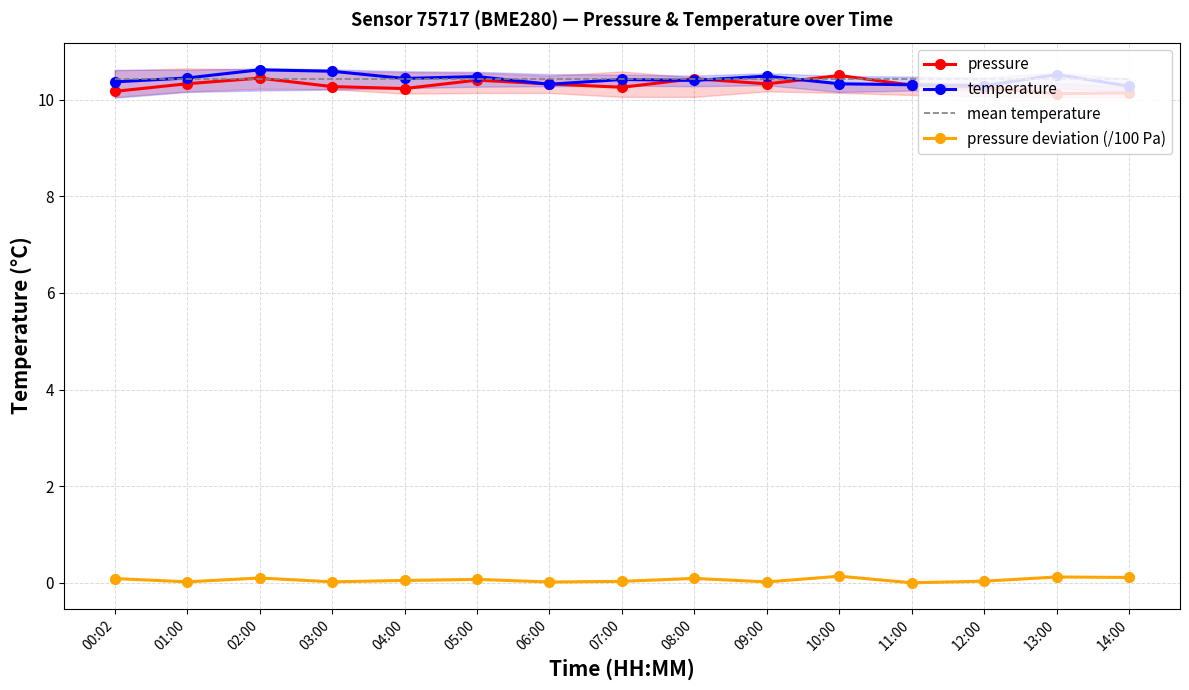

At 12:00, list the series in order from smallest to largest.

pressure deviation (/100 Pa), pressure, temperature, mean temperature